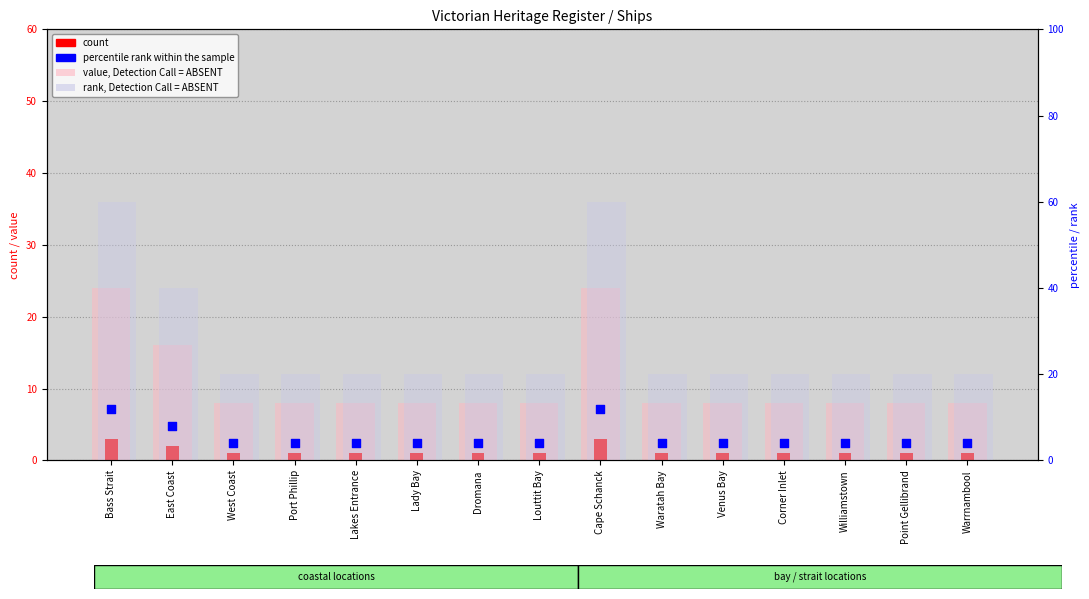

Which series reaches the minimum Y coordinate?

count